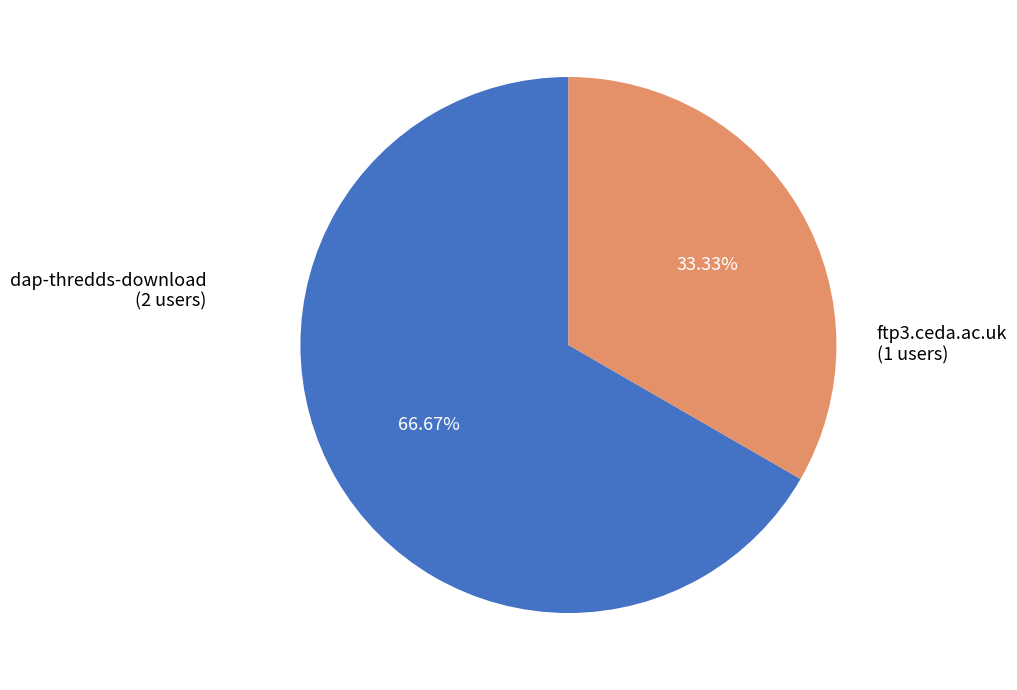

What is the largest slice in the pie chart?

dap-thredds-download